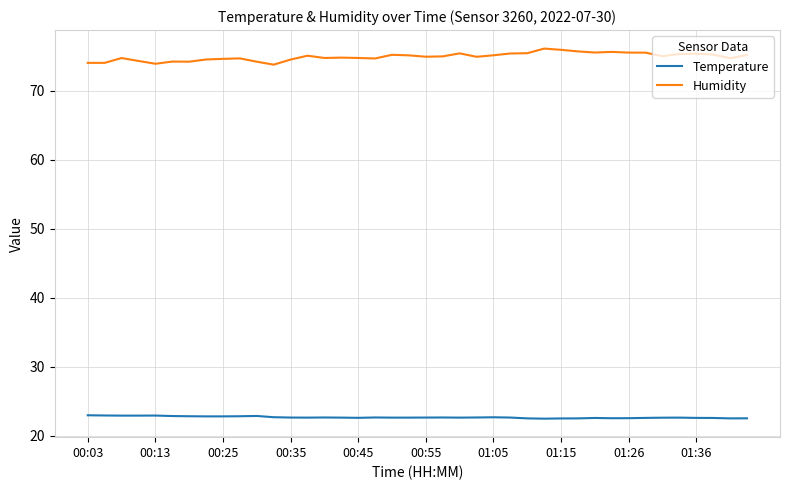

What is the minimum value for Temperature?

22.5